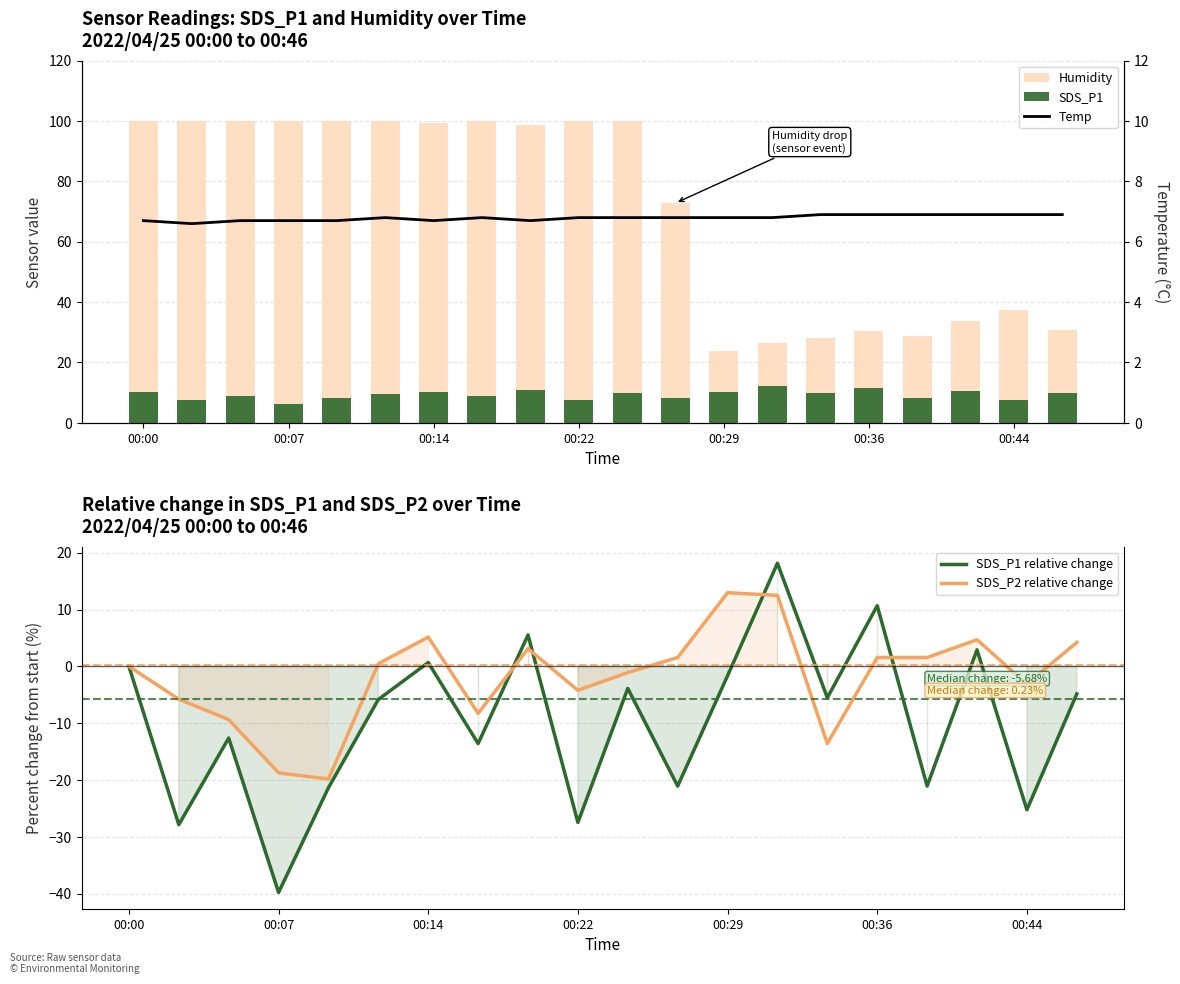

How many groups of bars are there?

20